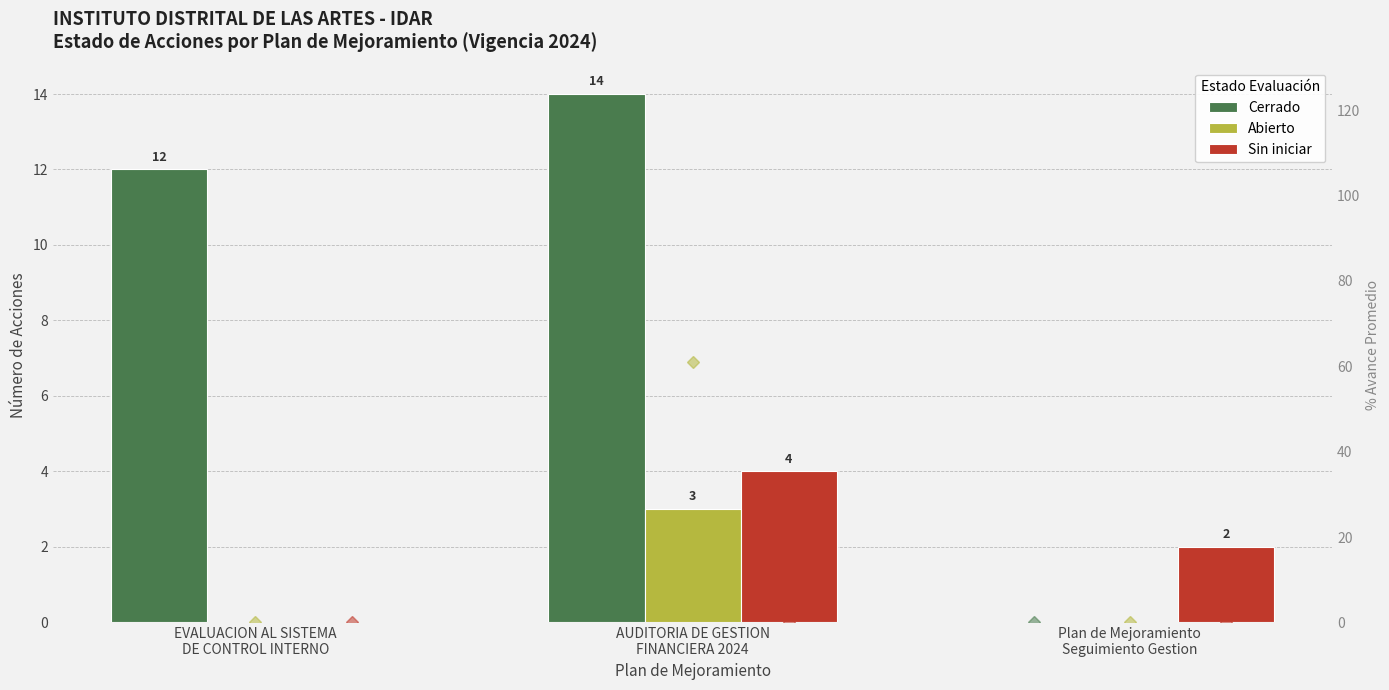

Which has a higher value, EVALUACION AL SISTEMA
DE CONTROL INTERNO or Plan de Mejoramiento
Seguimiento Gestion?

EVALUACION AL SISTEMA
DE CONTROL INTERNO